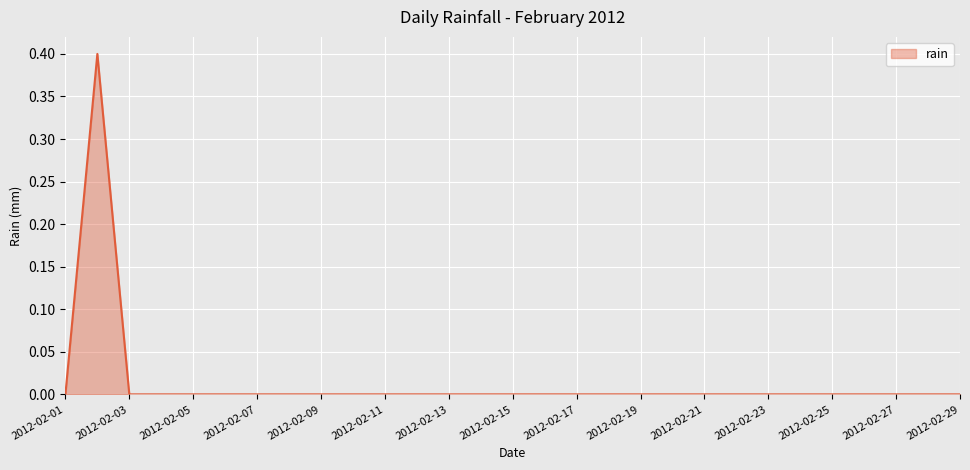

What is the greatest value displayed?

0.4